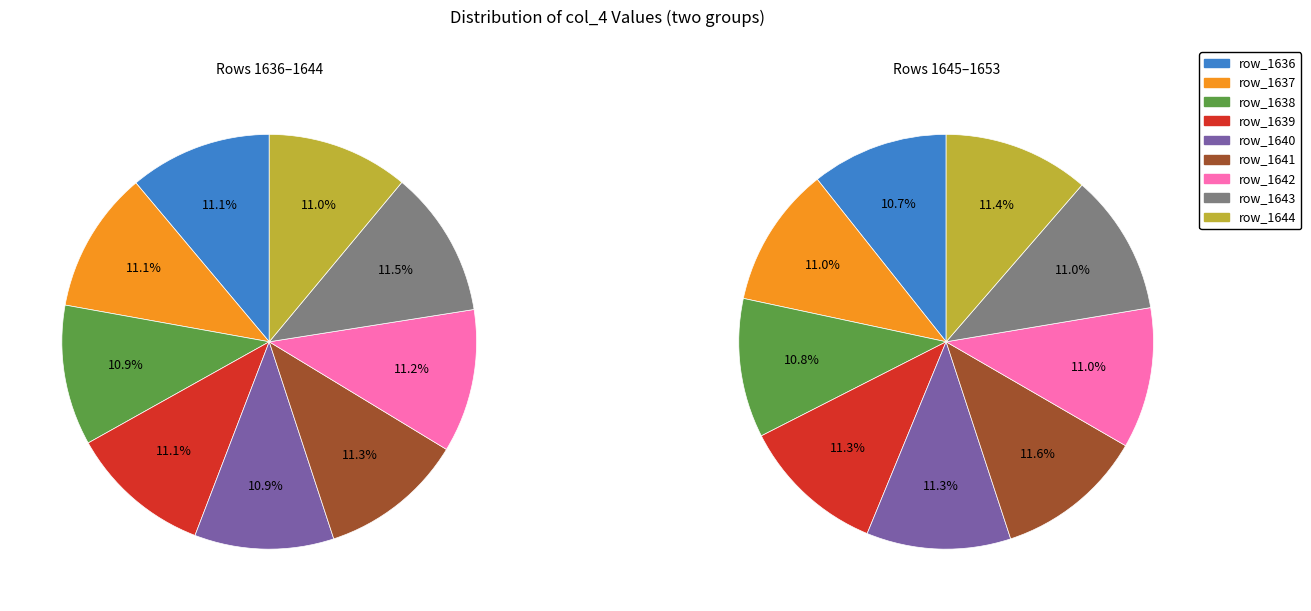

The 1649 slice represents 18% of the pie. True or false?

False